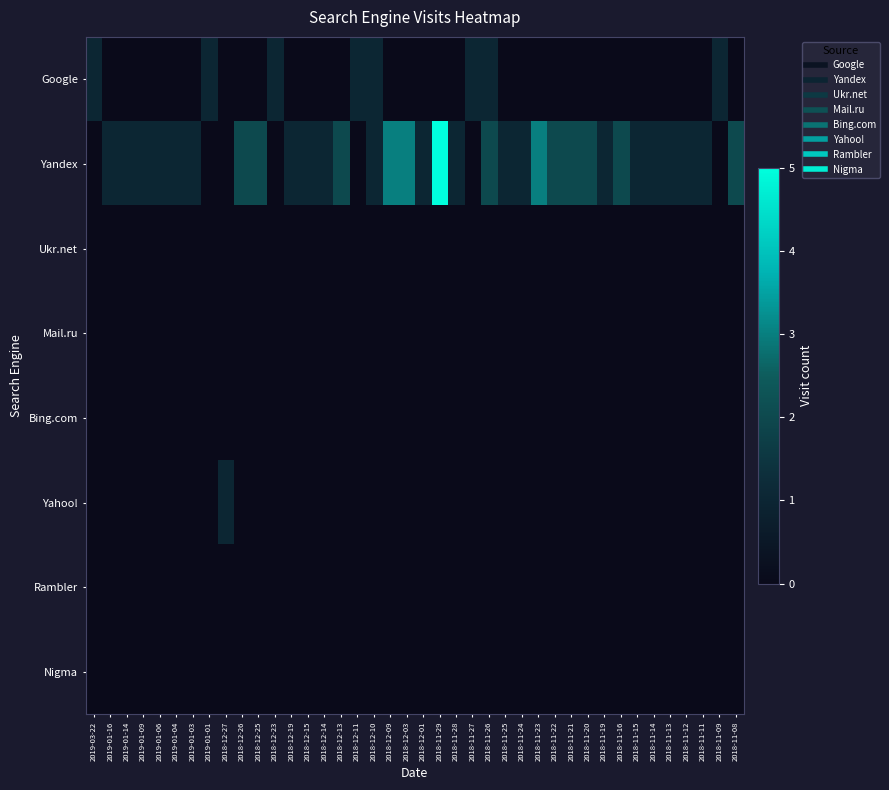

Reading left to right, extract all data points from this chart.

Google: 2019-03-22=1	2019-01-16=0	2019-01-14=0	2019-01-09=0	2019-01-06=0	2019-01-04=0	2019-01-03=0	2019-01-01=1	2018-12-27=0	2018-12-26=0	2018-12-25=0	2018-12-23=1	2018-12-19=0	2018-12-15=0	2018-12-14=0	2018-12-13=0	2018-12-11=1	2018-12-10=1	2018-12-09=0	2018-12-03=0	2018-12-01=0	2018-11-29=0	2018-11-28=0	2018-11-27=1	2018-11-26=1	2018-11-25=0	2018-11-24=0	2018-11-23=0	2018-11-22=0	2018-11-21=0	2018-11-20=0	2018-11-19=0	2018-11-16=0	2018-11-15=0	2018-11-14=0	2018-11-13=0	2018-11-12=0	2018-11-11=0	2018-11-09=1	2018-11-08=0
Yandex: 2019-03-22=0	2019-01-16=1	2019-01-14=1	2019-01-09=1	2019-01-06=1	2019-01-04=1	2019-01-03=1	2019-01-01=0	2018-12-27=0	2018-12-26=2	2018-12-25=2	2018-12-23=0	2018-12-19=1	2018-12-15=1	2018-12-14=1	2018-12-13=2	2018-12-11=0	2018-12-10=1	2018-12-09=3	2018-12-03=3	2018-12-01=1	2018-11-29=5	2018-11-28=1	2018-11-27=0	2018-11-26=2	2018-11-25=1	2018-11-24=1	2018-11-23=3	2018-11-22=2	2018-11-21=2	2018-11-20=2	2018-11-19=1	2018-11-16=2	2018-11-15=1	2018-11-14=1	2018-11-13=1	2018-11-12=1	2018-11-11=1	2018-11-09=0	2018-11-08=2
Ukr.net: 2019-03-22=0	2019-01-16=0	2019-01-14=0	2019-01-09=0	2019-01-06=0	2019-01-04=0	2019-01-03=0	2019-01-01=0	2018-12-27=0	2018-12-26=0	2018-12-25=0	2018-12-23=0	2018-12-19=0	2018-12-15=0	2018-12-14=0	2018-12-13=0	2018-12-11=0	2018-12-10=0	2018-12-09=0	2018-12-03=0	2018-12-01=0	2018-11-29=0	2018-11-28=0	2018-11-27=0	2018-11-26=0	2018-11-25=0	2018-11-24=0	2018-11-23=0	2018-11-22=0	2018-11-21=0	2018-11-20=0	2018-11-19=0	2018-11-16=0	2018-11-15=0	2018-11-14=0	2018-11-13=0	2018-11-12=0	2018-11-11=0	2018-11-09=0	2018-11-08=0
Mail.ru: 2019-03-22=0	2019-01-16=0	2019-01-14=0	2019-01-09=0	2019-01-06=0	2019-01-04=0	2019-01-03=0	2019-01-01=0	2018-12-27=0	2018-12-26=0	2018-12-25=0	2018-12-23=0	2018-12-19=0	2018-12-15=0	2018-12-14=0	2018-12-13=0	2018-12-11=0	2018-12-10=0	2018-12-09=0	2018-12-03=0	2018-12-01=0	2018-11-29=0	2018-11-28=0	2018-11-27=0	2018-11-26=0	2018-11-25=0	2018-11-24=0	2018-11-23=0	2018-11-22=0	2018-11-21=0	2018-11-20=0	2018-11-19=0	2018-11-16=0	2018-11-15=0	2018-11-14=0	2018-11-13=0	2018-11-12=0	2018-11-11=0	2018-11-09=0	2018-11-08=0
Bing.com: 2019-03-22=0	2019-01-16=0	2019-01-14=0	2019-01-09=0	2019-01-06=0	2019-01-04=0	2019-01-03=0	2019-01-01=0	2018-12-27=0	2018-12-26=0	2018-12-25=0	2018-12-23=0	2018-12-19=0	2018-12-15=0	2018-12-14=0	2018-12-13=0	2018-12-11=0	2018-12-10=0	2018-12-09=0	2018-12-03=0	2018-12-01=0	2018-11-29=0	2018-11-28=0	2018-11-27=0	2018-11-26=0	2018-11-25=0	2018-11-24=0	2018-11-23=0	2018-11-22=0	2018-11-21=0	2018-11-20=0	2018-11-19=0	2018-11-16=0	2018-11-15=0	2018-11-14=0	2018-11-13=0	2018-11-12=0	2018-11-11=0	2018-11-09=0	2018-11-08=0
Yahoo!: 2019-03-22=0	2019-01-16=0	2019-01-14=0	2019-01-09=0	2019-01-06=0	2019-01-04=0	2019-01-03=0	2019-01-01=0	2018-12-27=1	2018-12-26=0	2018-12-25=0	2018-12-23=0	2018-12-19=0	2018-12-15=0	2018-12-14=0	2018-12-13=0	2018-12-11=0	2018-12-10=0	2018-12-09=0	2018-12-03=0	2018-12-01=0	2018-11-29=0	2018-11-28=0	2018-11-27=0	2018-11-26=0	2018-11-25=0	2018-11-24=0	2018-11-23=0	2018-11-22=0	2018-11-21=0	2018-11-20=0	2018-11-19=0	2018-11-16=0	2018-11-15=0	2018-11-14=0	2018-11-13=0	2018-11-12=0	2018-11-11=0	2018-11-09=0	2018-11-08=0
Rambler: 2019-03-22=0	2019-01-16=0	2019-01-14=0	2019-01-09=0	2019-01-06=0	2019-01-04=0	2019-01-03=0	2019-01-01=0	2018-12-27=0	2018-12-26=0	2018-12-25=0	2018-12-23=0	2018-12-19=0	2018-12-15=0	2018-12-14=0	2018-12-13=0	2018-12-11=0	2018-12-10=0	2018-12-09=0	2018-12-03=0	2018-12-01=0	2018-11-29=0	2018-11-28=0	2018-11-27=0	2018-11-26=0	2018-11-25=0	2018-11-24=0	2018-11-23=0	2018-11-22=0	2018-11-21=0	2018-11-20=0	2018-11-19=0	2018-11-16=0	2018-11-15=0	2018-11-14=0	2018-11-13=0	2018-11-12=0	2018-11-11=0	2018-11-09=0	2018-11-08=0
Nigma: 2019-03-22=0	2019-01-16=0	2019-01-14=0	2019-01-09=0	2019-01-06=0	2019-01-04=0	2019-01-03=0	2019-01-01=0	2018-12-27=0	2018-12-26=0	2018-12-25=0	2018-12-23=0	2018-12-19=0	2018-12-15=0	2018-12-14=0	2018-12-13=0	2018-12-11=0	2018-12-10=0	2018-12-09=0	2018-12-03=0	2018-12-01=0	2018-11-29=0	2018-11-28=0	2018-11-27=0	2018-11-26=0	2018-11-25=0	2018-11-24=0	2018-11-23=0	2018-11-22=0	2018-11-21=0	2018-11-20=0	2018-11-19=0	2018-11-16=0	2018-11-15=0	2018-11-14=0	2018-11-13=0	2018-11-12=0	2018-11-11=0	2018-11-09=0	2018-11-08=0